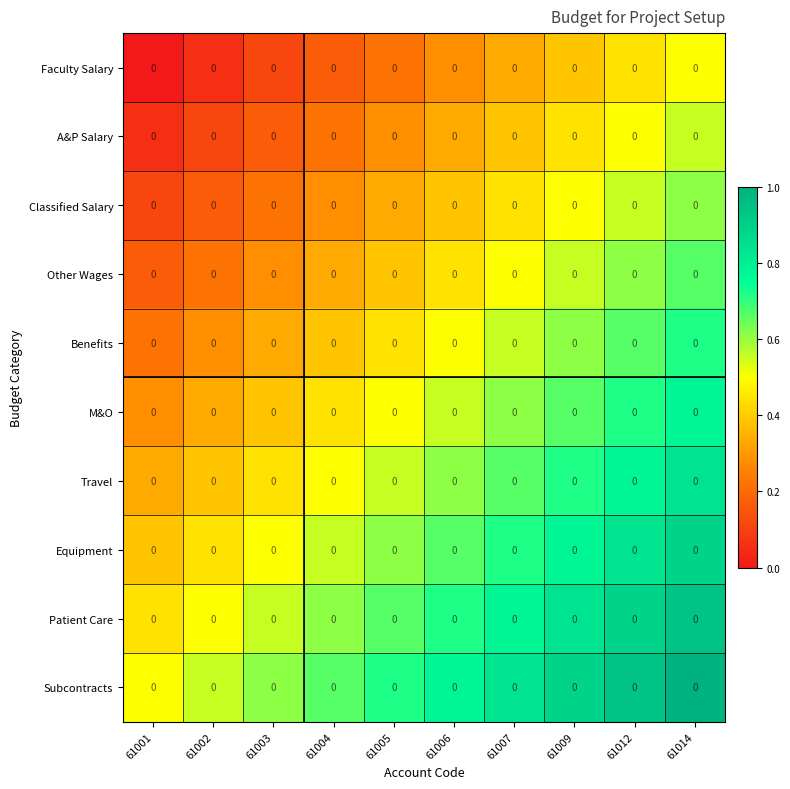

True or false: Classified Salary has a value of 0.6 at 61014.

True